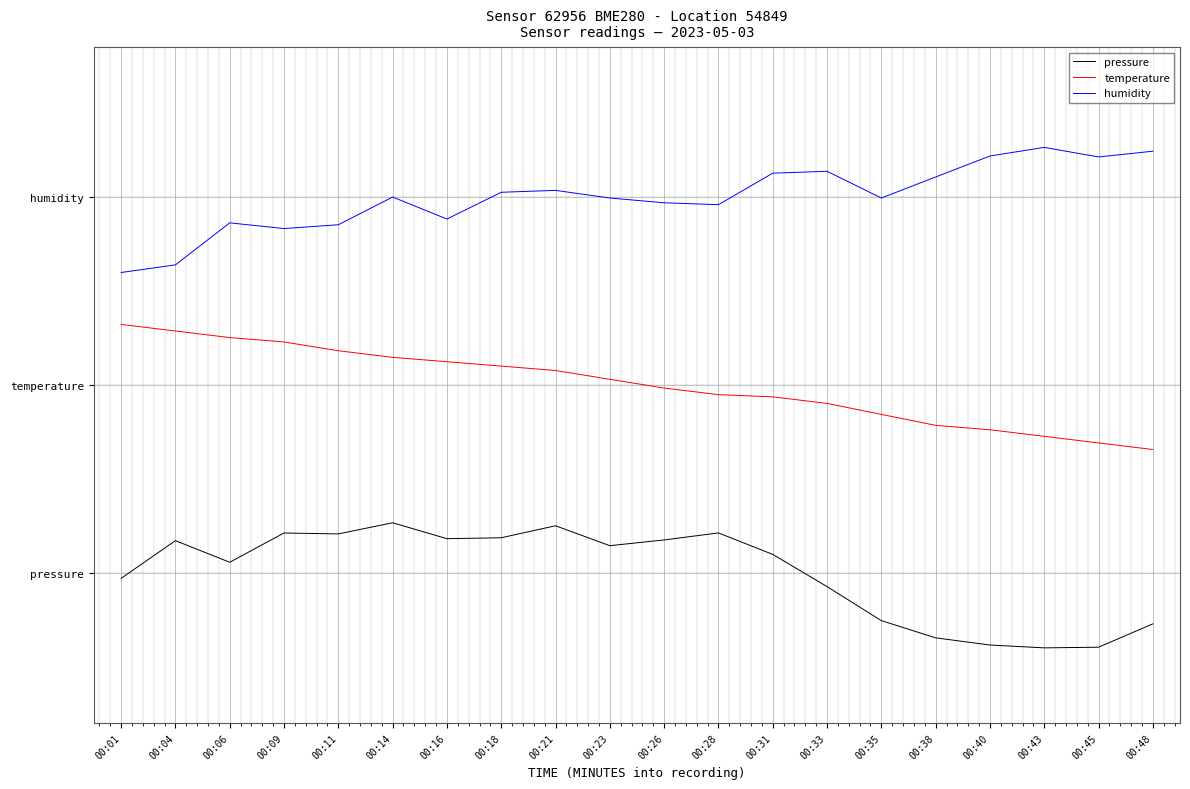

Rank the series by their average value, from highest to lowest.

humidity, temperature, pressure